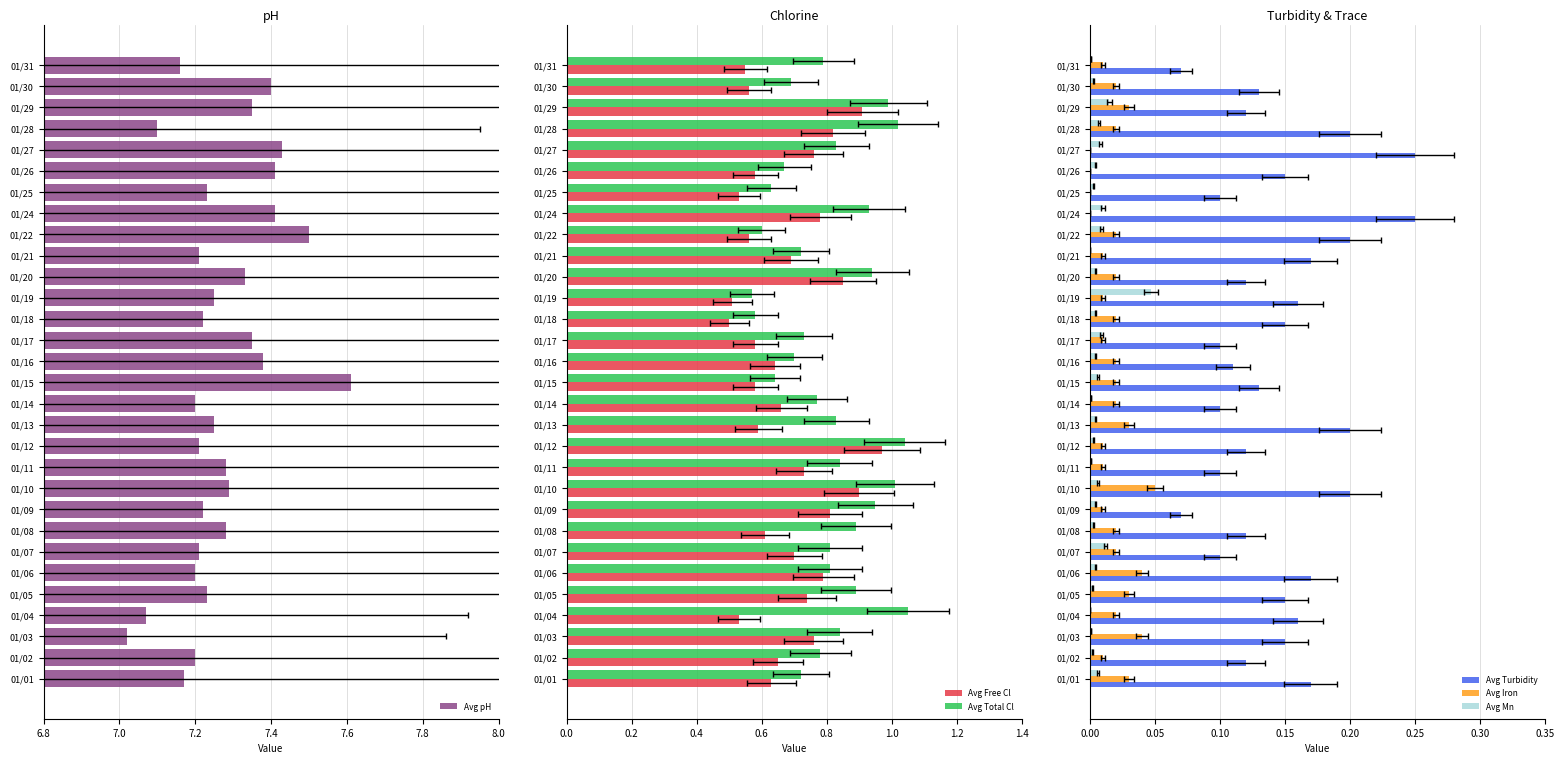

How many distinct data groups are displayed?

6